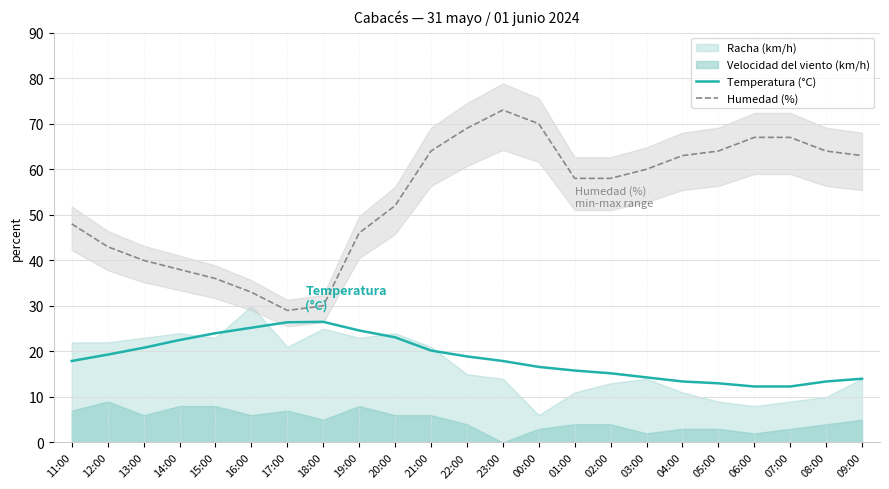

What is the lowest value of the Humedad (%) series?

29.0